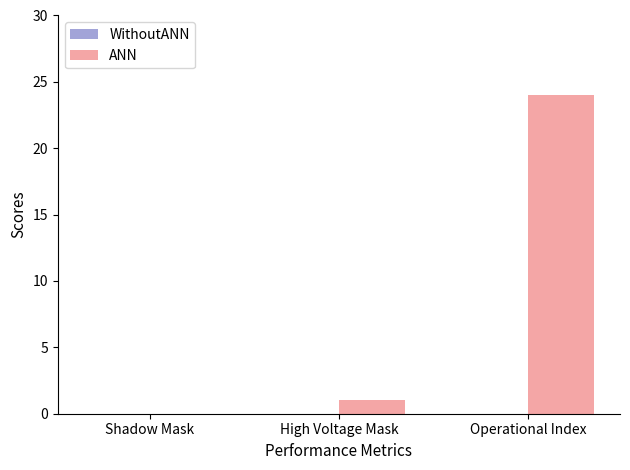

What is the change in value from Shadow Mask to High Voltage Mask?

+1